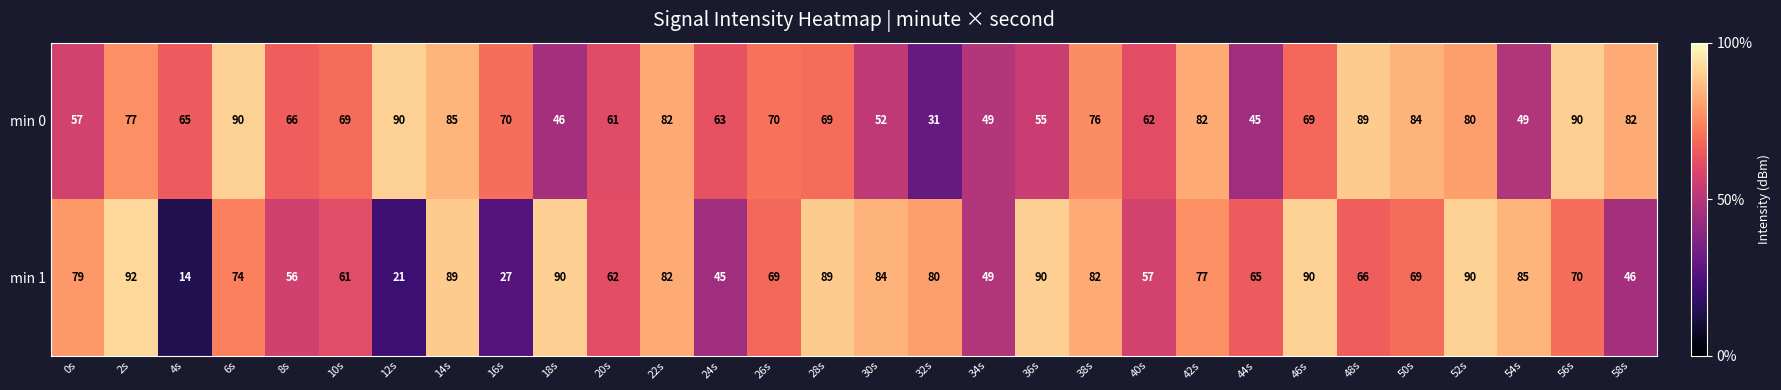

What is the difference between the maximum and minimum values in the min 1 series?

78